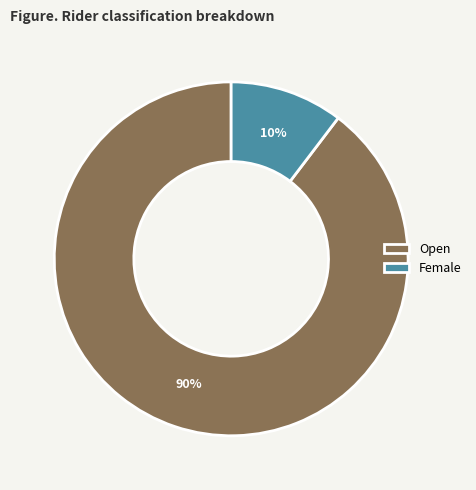

Which slice is the largest?

Open